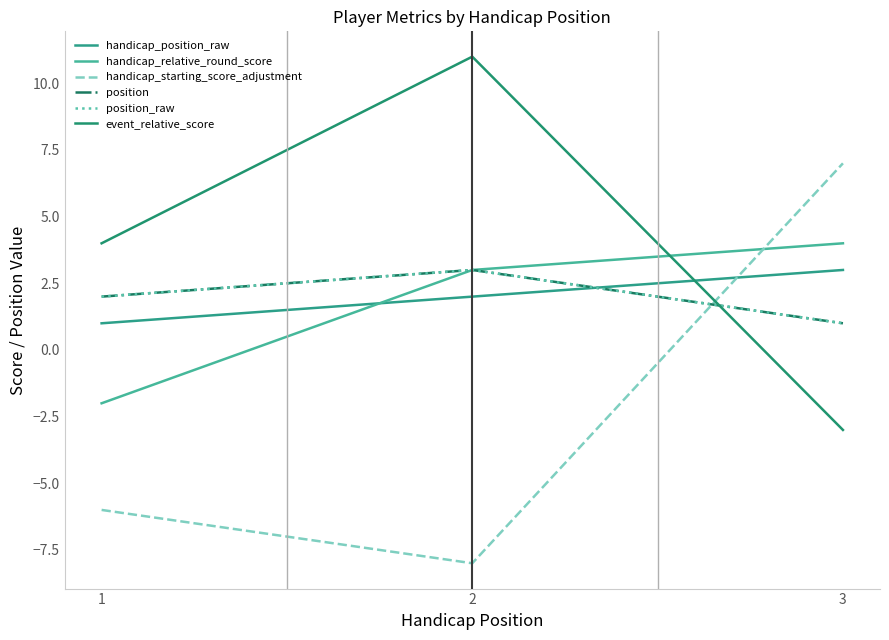

Does the chart display data point markers on the line(s)?

No